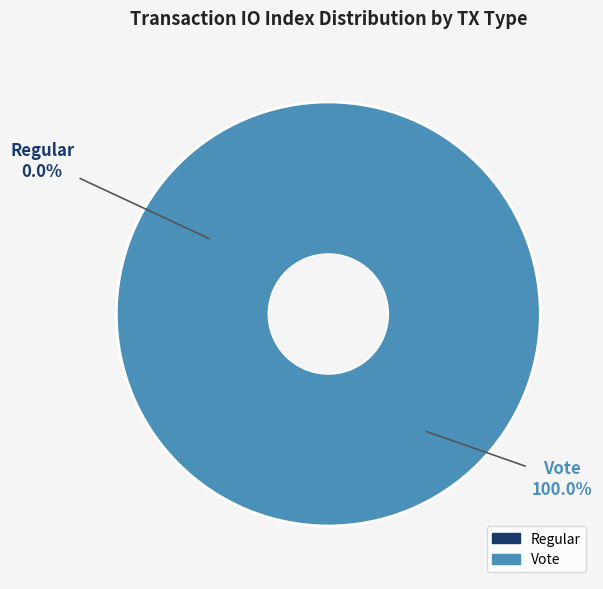

How many segments does this pie chart have?

2